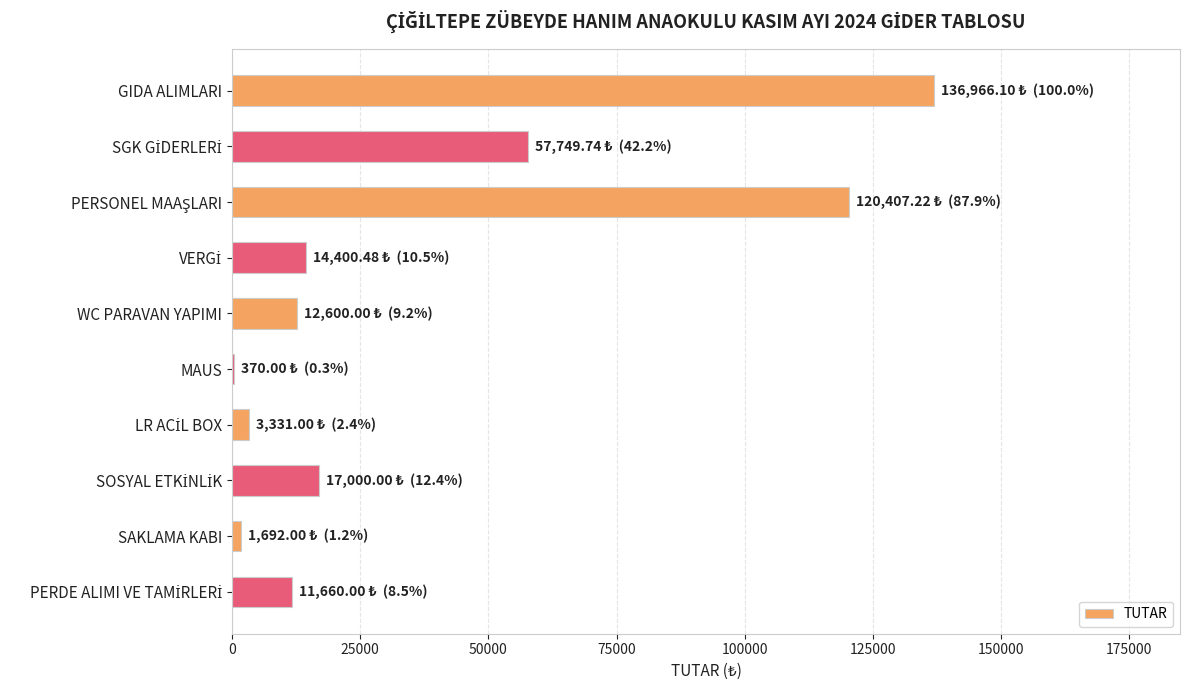

The value at GIDA ALIMLARI is 136966.1. True or false?

True